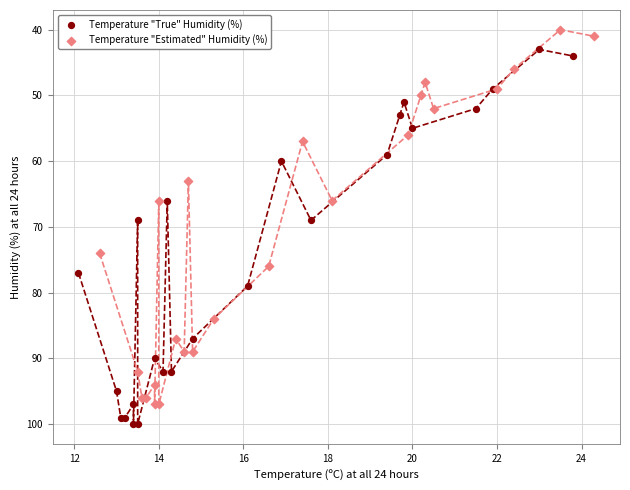

Which series contains the lowest Y value?

Temperature "Estimated" Humidity (%)